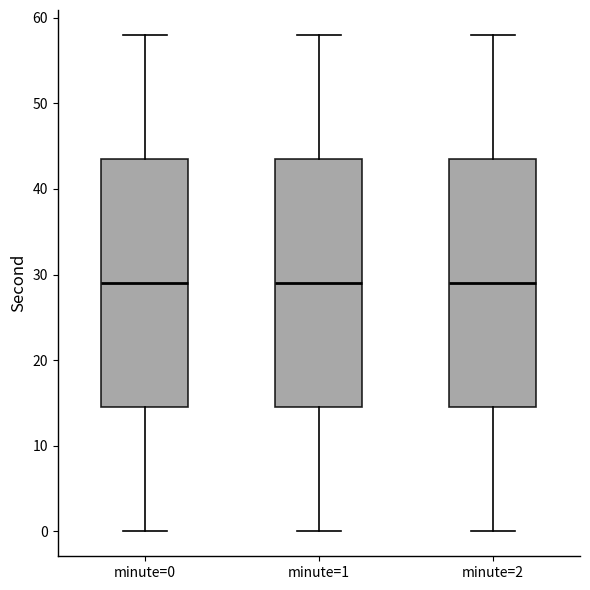

Reading left to right, transcribe this box plot: for each box, give where its median line is, the range the box spans, and where its two whiskers end, as read against the y-axis. The values are not printed on the chart, so give them approximately, as read against the axis.

minute=0: median 29, box 15 to 44, whiskers 0 to 58
minute=1: median 29, box 15 to 44, whiskers 0 to 58
minute=2: median 29, box 15 to 44, whiskers 0 to 58